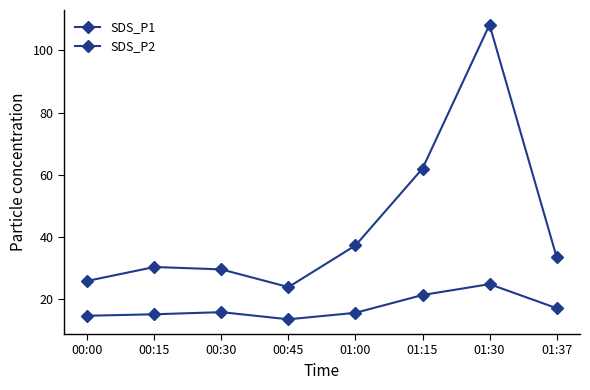

Is this an area chart (filled region under the line)?

No